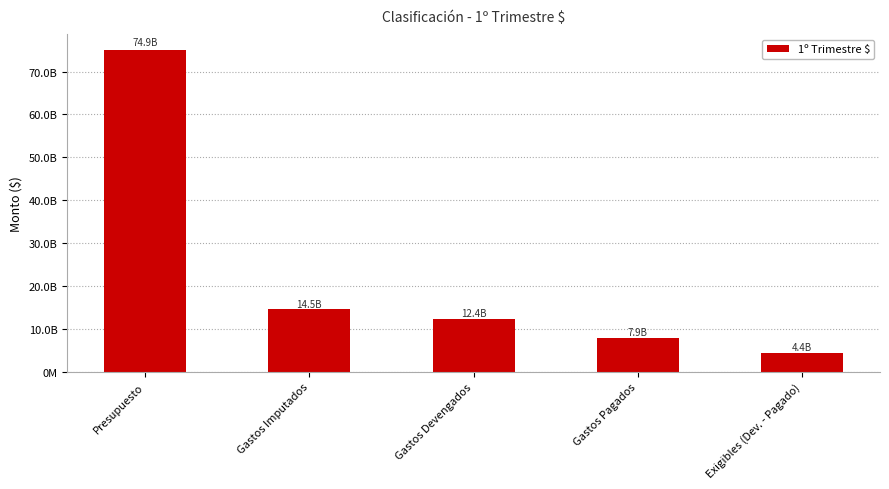

List the labels in order of value, smallest first.

Exigibles (Dev. - Pagado), Gastos Pagados, Gastos Devengados, Gastos Imputados, Presupuesto